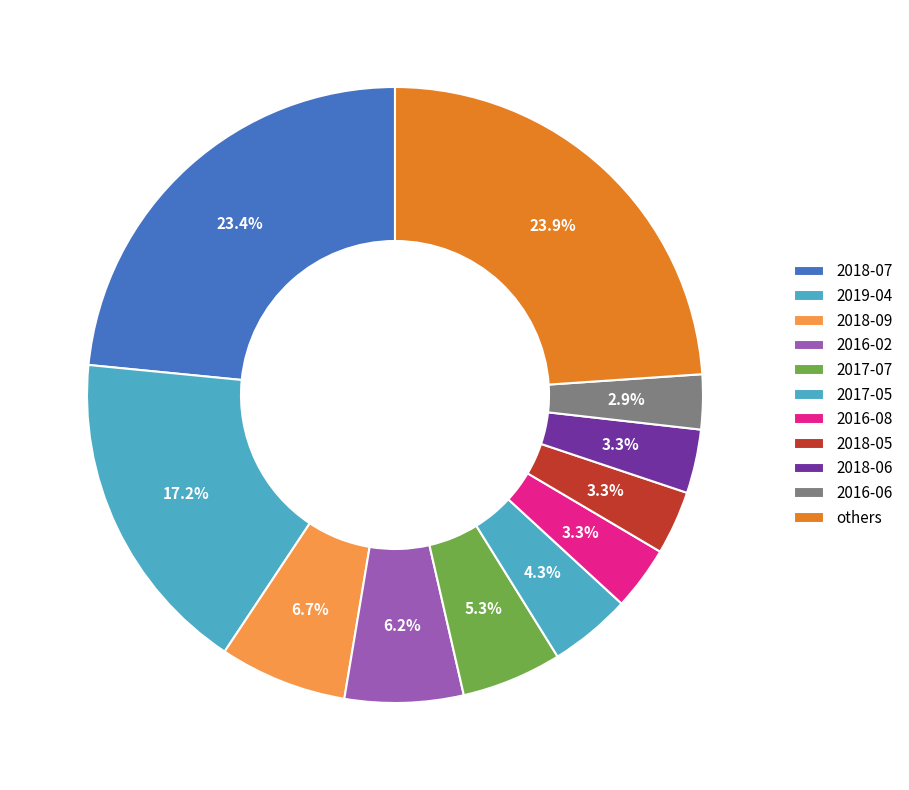

How many segments does this pie chart have?

11